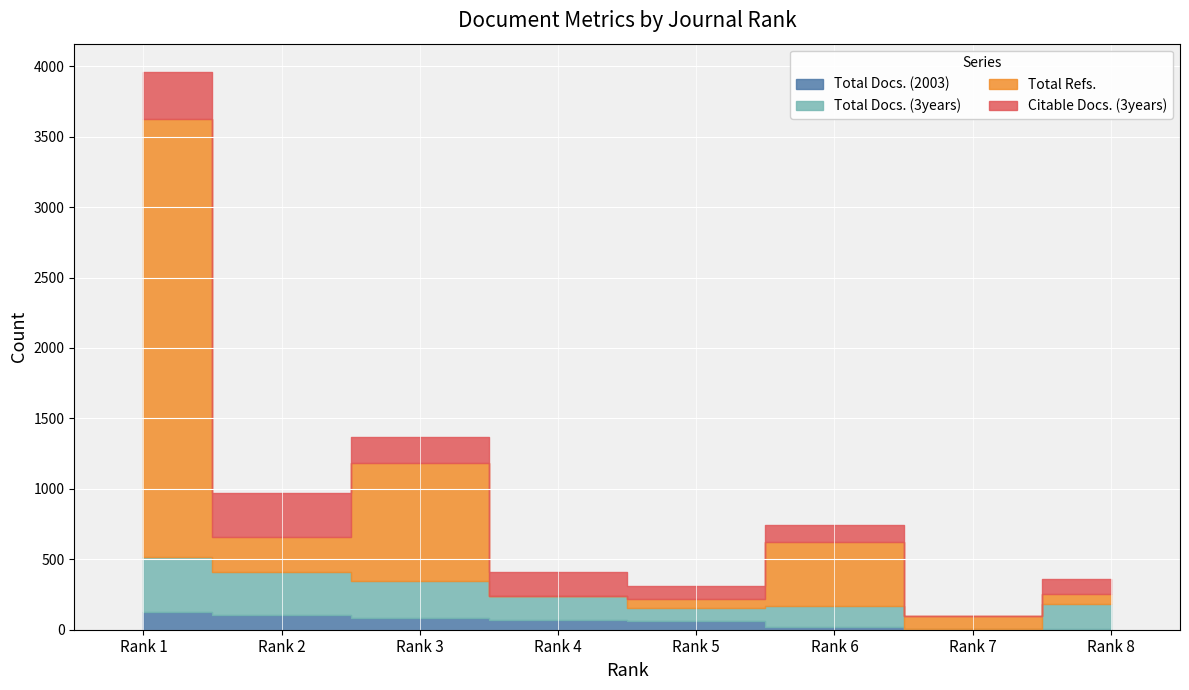

Reading left to right, what are all the values shown in this chart?

Total Docs. (2003): Rank 1=124	Rank 2=101	Rank 3=84	Rank 4=71	Rank 5=63	Rank 6=22	Rank 7=7	Rank 8=5
Total Docs. (3years): Rank 1=392	Rank 2=310	Rank 3=263	Rank 4=170	Rank 5=88	Rank 6=143	Rank 7=0	Rank 8=176
Total Refs.: Rank 1=3110	Rank 2=250	Rank 3=839	Rank 4=0	Rank 5=70	Rank 6=458	Rank 7=91	Rank 8=74
Citable Docs. (3years): Rank 1=336	Rank 2=306	Rank 3=185	Rank 4=170	Rank 5=88	Rank 6=119	Rank 7=0	Rank 8=106